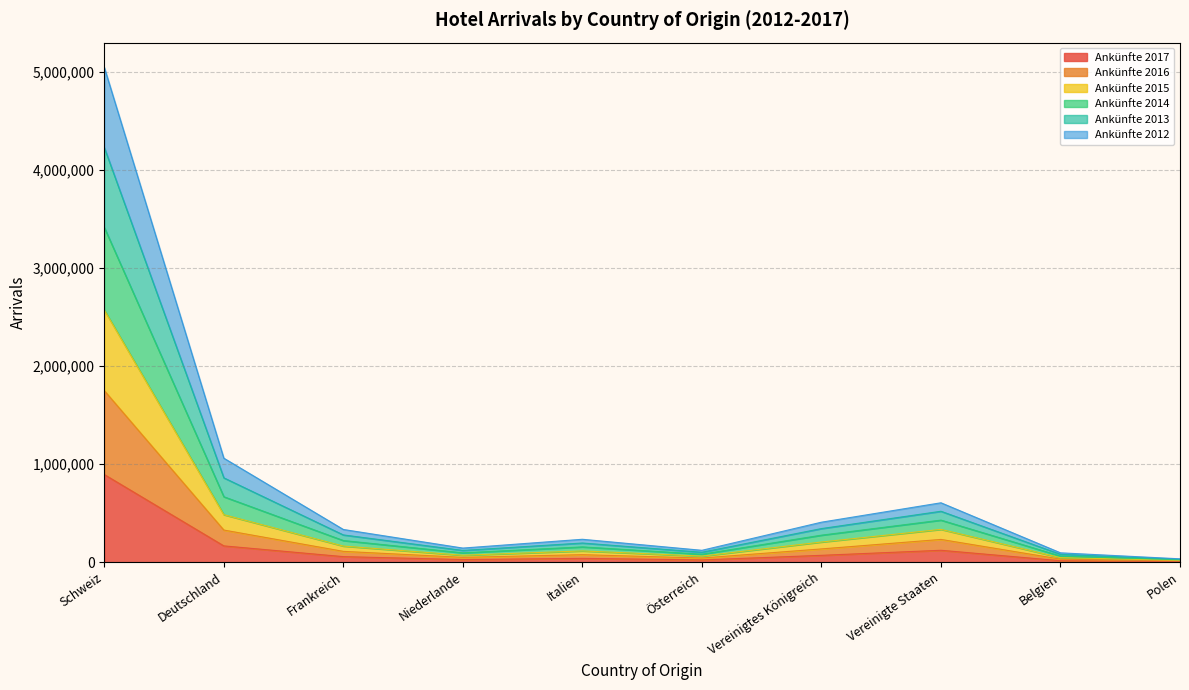

At which category is the sum across all series the highest?

Schweiz